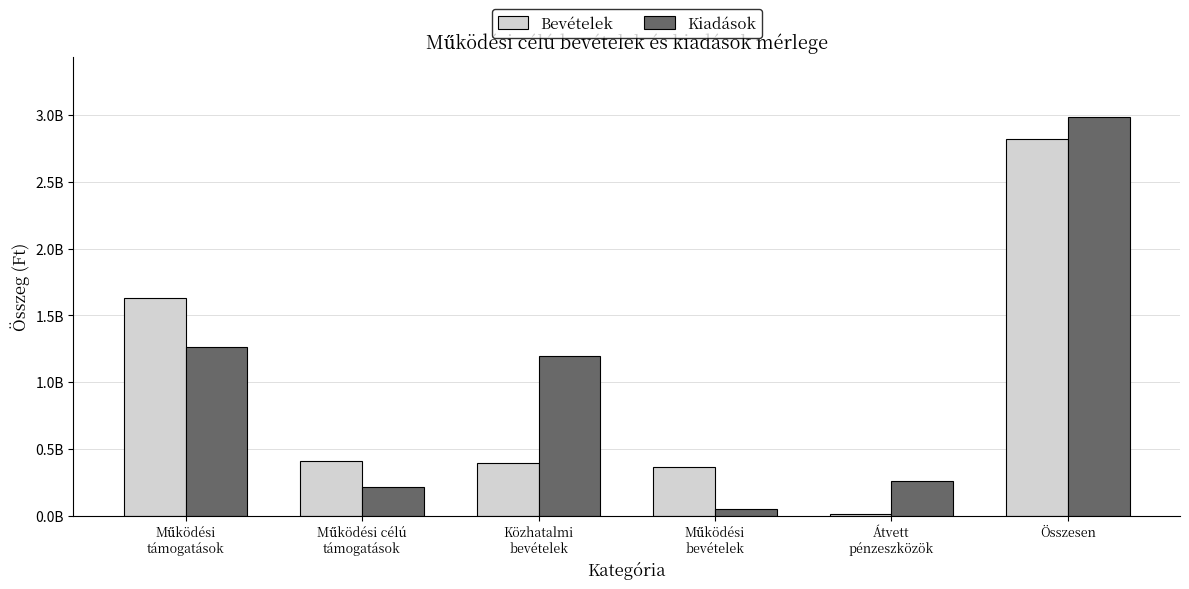

What position from the left is Átvett
pénzeszközök?

5